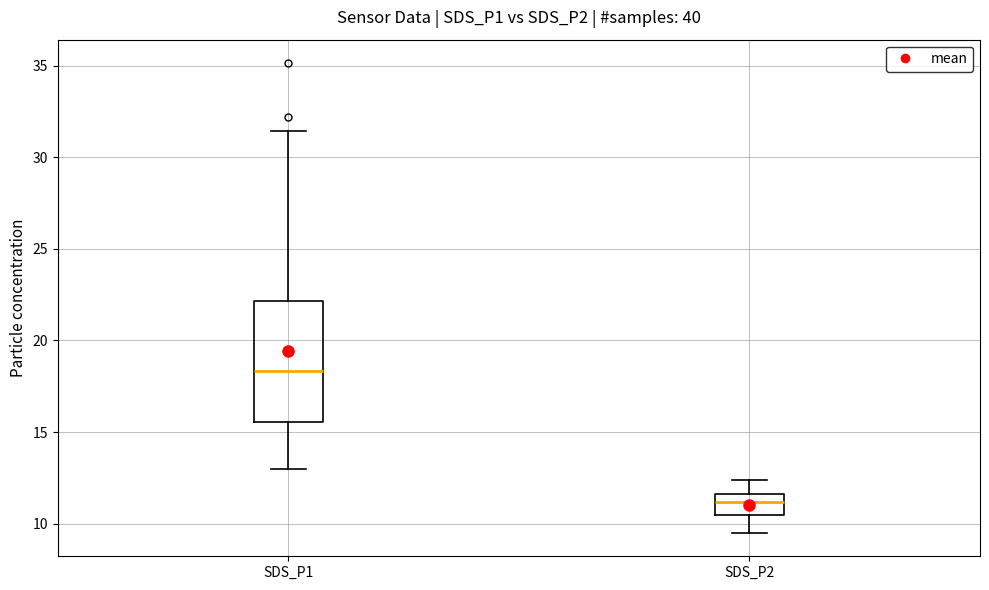

Reading left to right, read every box against the y-axis: the position of its median line, the range the box covers, and the ends of its whiskers. The values are not printed on the chart, so give them approximately, as read against the axis.

SDS_P1: median 18.5, box 15.5 to 22.0, whiskers 13.0 to 31.5
SDS_P2: median 11.0, box 10.5 to 11.5, whiskers 9.5 to 12.5